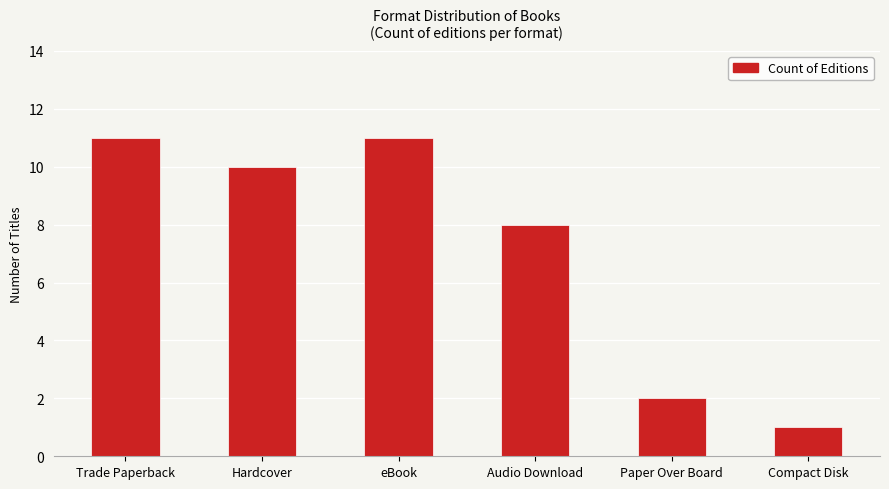

Which has a higher value, Hardcover or Audio Download?

Hardcover